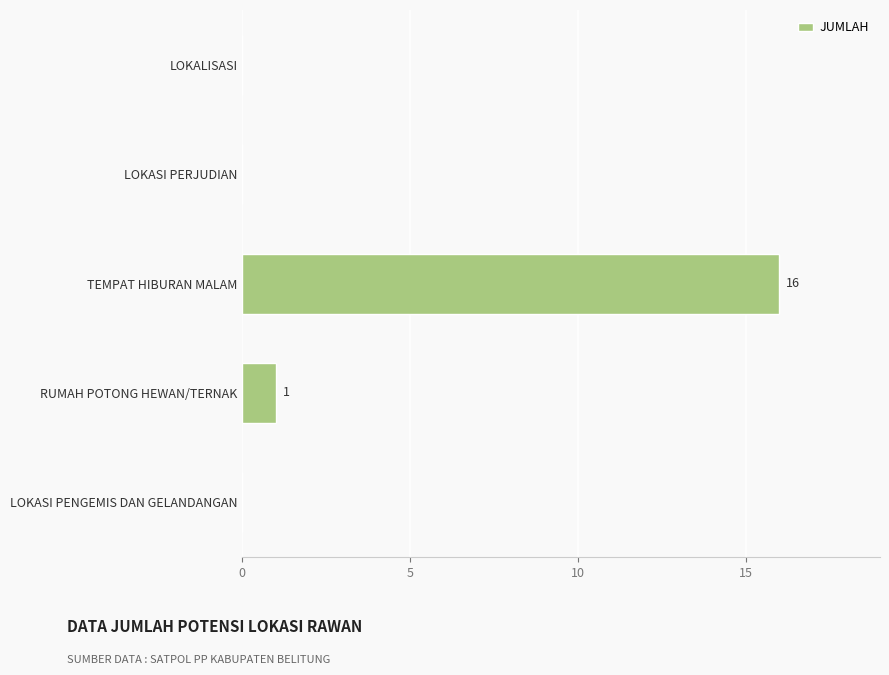

Where is the data nearest to the value 8?

RUMAH POTONG HEWAN/TERNAK